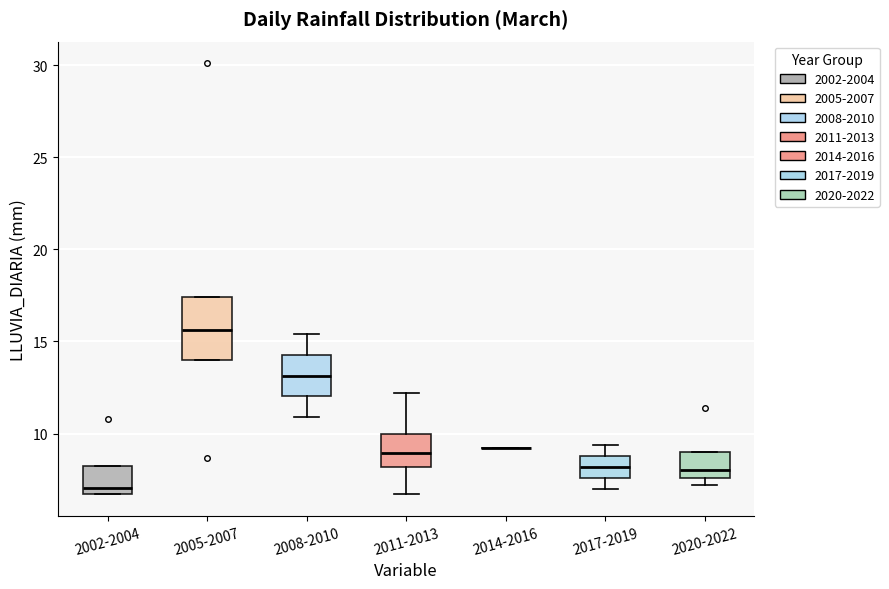

Reading left to right, read every box against the y-axis: the position of its median line, the range the box covers, and the ends of its whiskers. The values are not printed on the chart, so give them approximately, as read against the axis.

2002-2004: median 7.0, box 6.5 to 8.5, whiskers 6.5 to 8.5
2005-2007: median 15.5, box 14.0 to 17.5, whiskers 14.0 to 17.5
2008-2010: median 13.0, box 12.0 to 14.5, whiskers 11.0 to 15.5
2011-2013: median 9.0, box 8.0 to 10.0, whiskers 6.5 to 12.0
2014-2016: box collapsed to a line at 9.0, whiskers 9.0 to 9.0
2017-2019: median 8.0, box 7.5 to 9.0, whiskers 7.0 to 9.5
2020-2022: median 8.0, box 7.5 to 9.0, whiskers 7.0 to 9.0